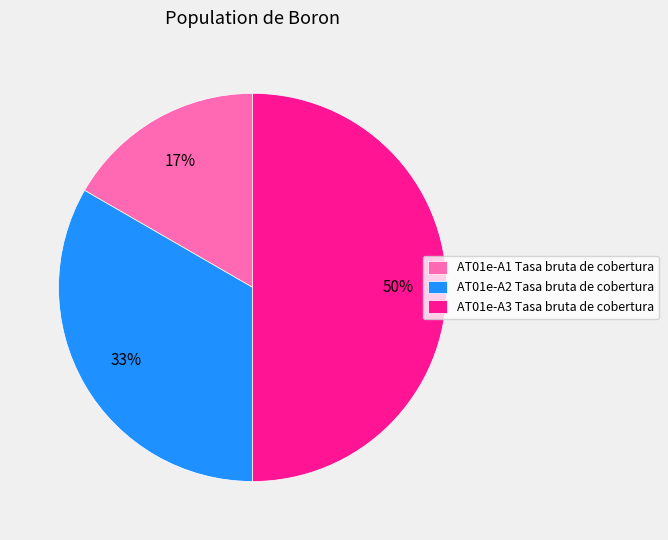

Count the number of slices in the pie.

3